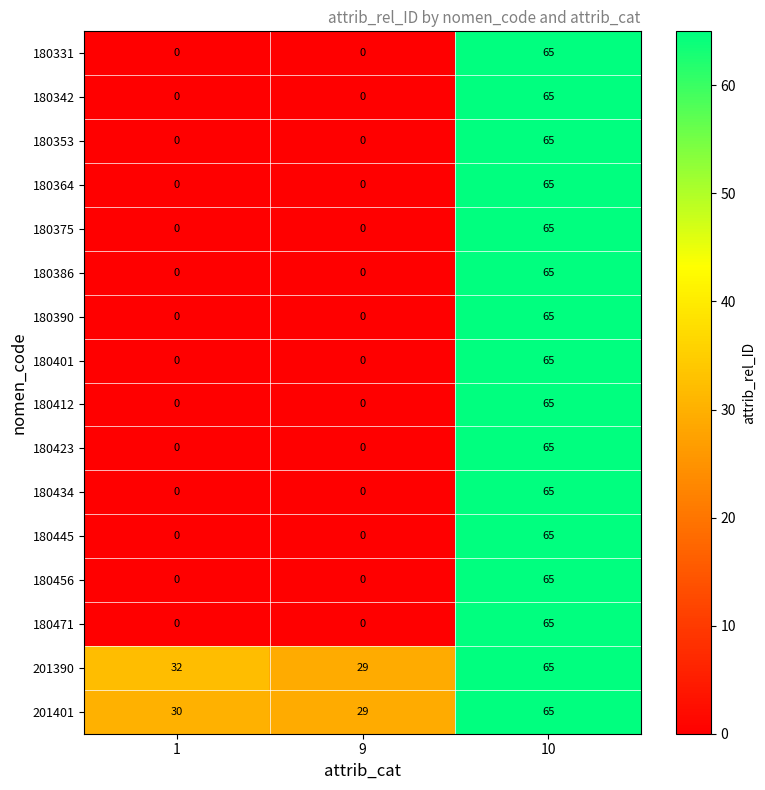

Count the number of categories in the chart.

3